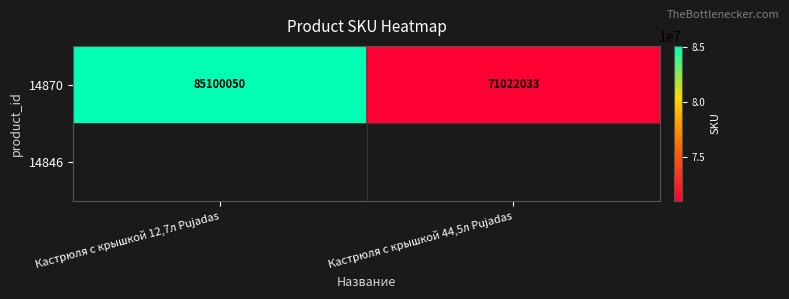

Rank the categories by value from lowest to highest.

Кастрюля с крышкой 44,5л Pujadas, Кастрюля с крышкой 12,7л Pujadas